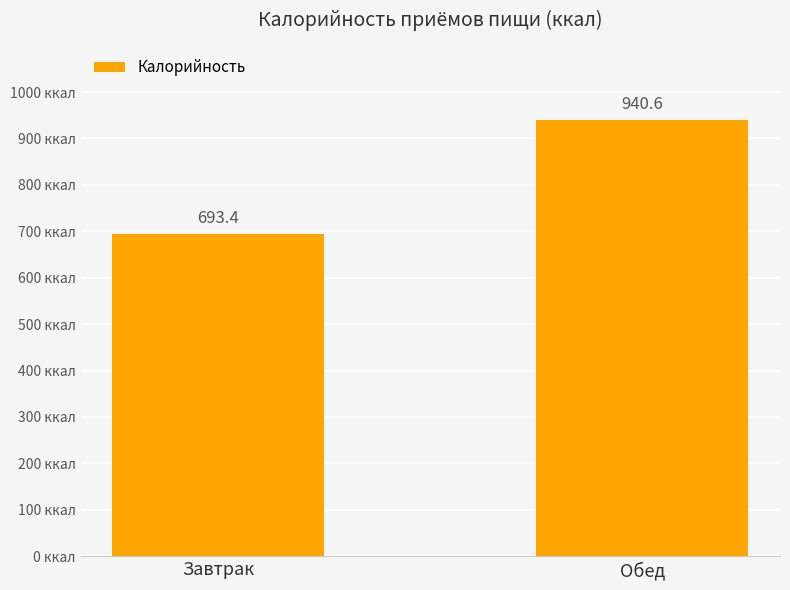

What is the average value?

817.0